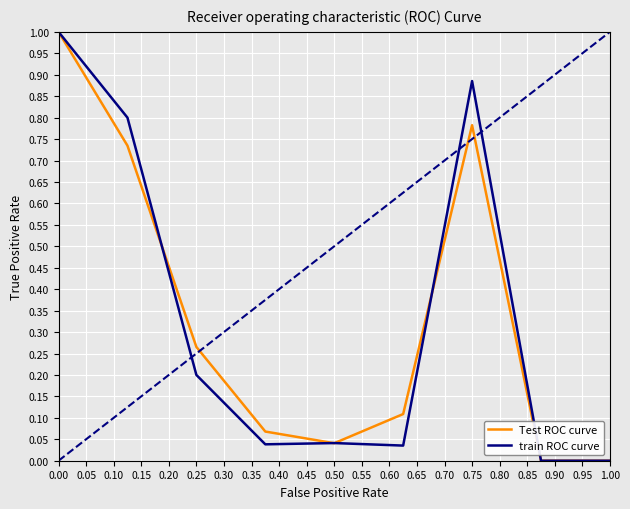

Does the chart display data point markers on the line(s)?

No